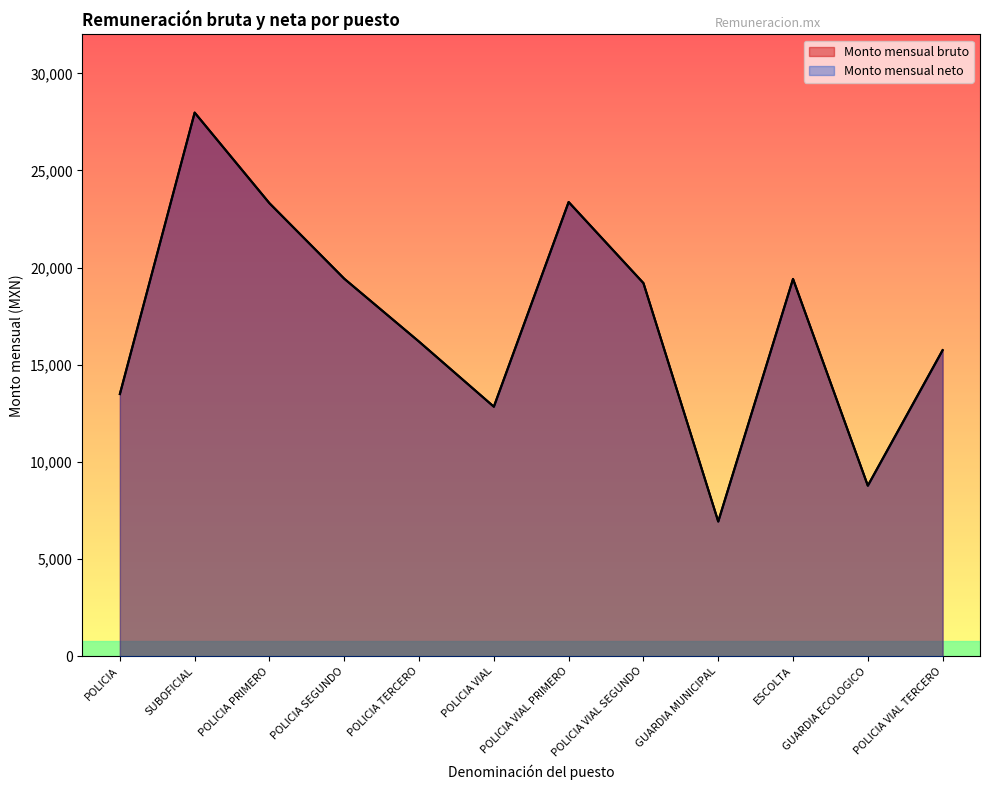

At how many categories does at least one series exceed 25785?

1